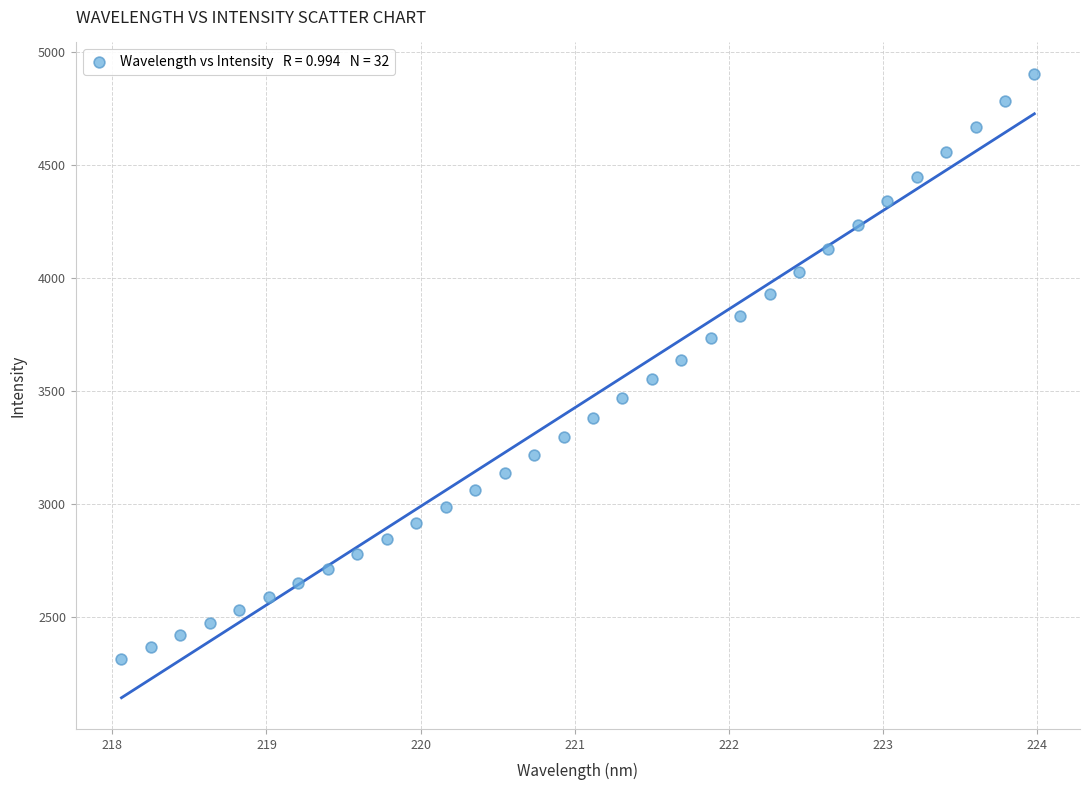

What is the range of X values (max minus min)?

5.9